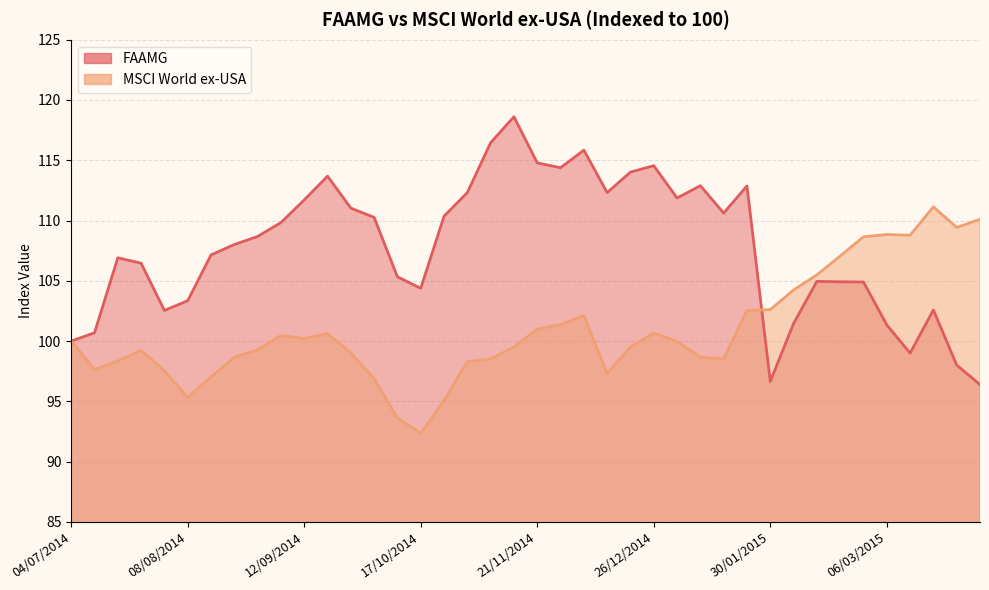

What is the spread (max minus min) of values at 02/01/2015?

11.9